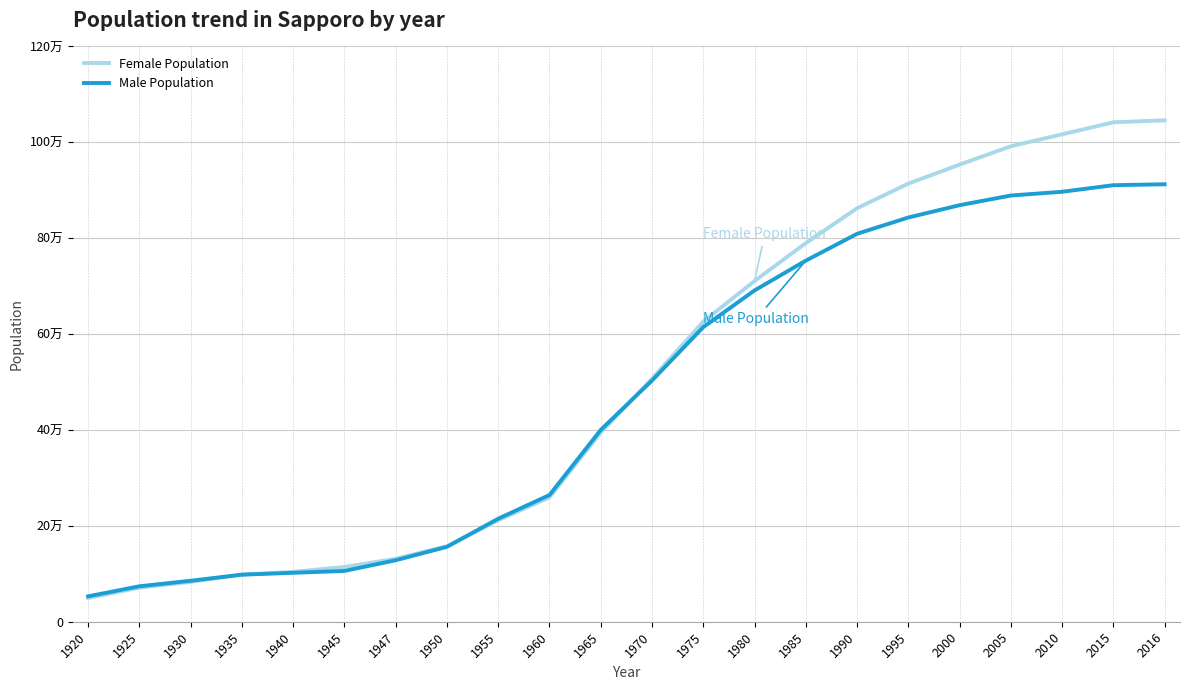

What is the smallest value displayed?

49562